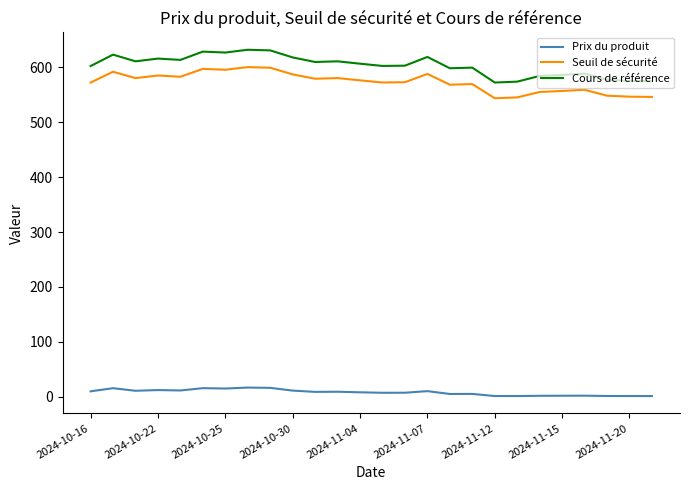

Rank the series by their maximum value, from lowest to highest.

Prix du produit, Seuil de sécurité, Cours de référence